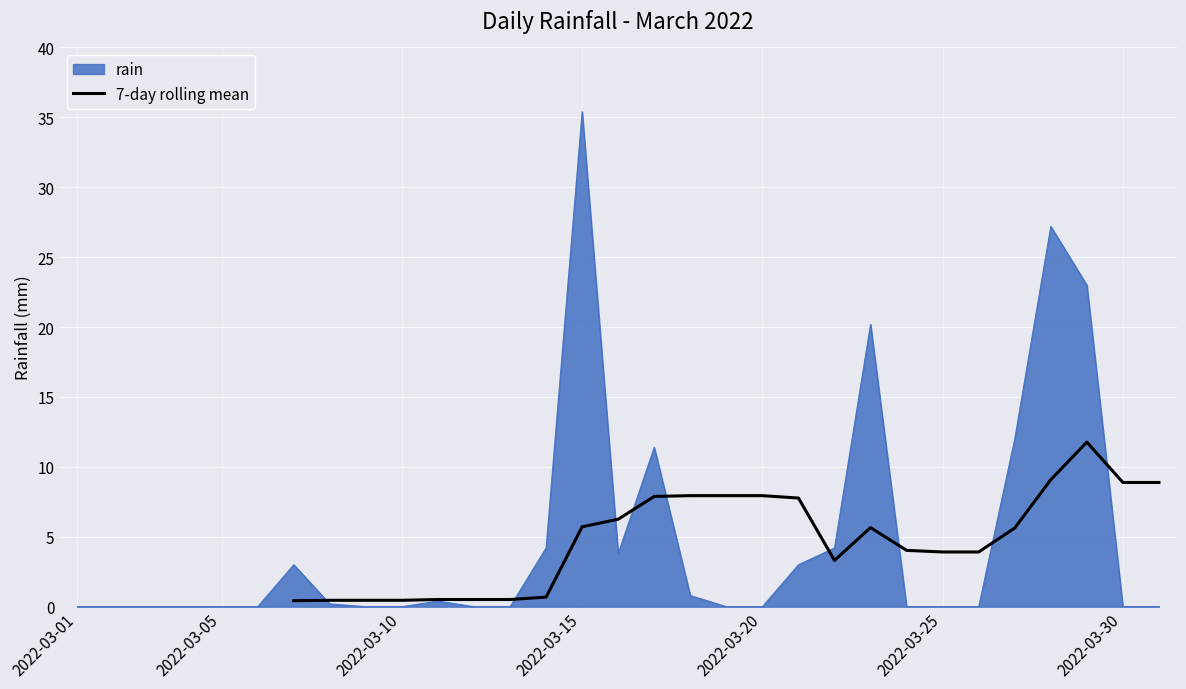

What is the difference between the maximum and second lowest values?

11.3